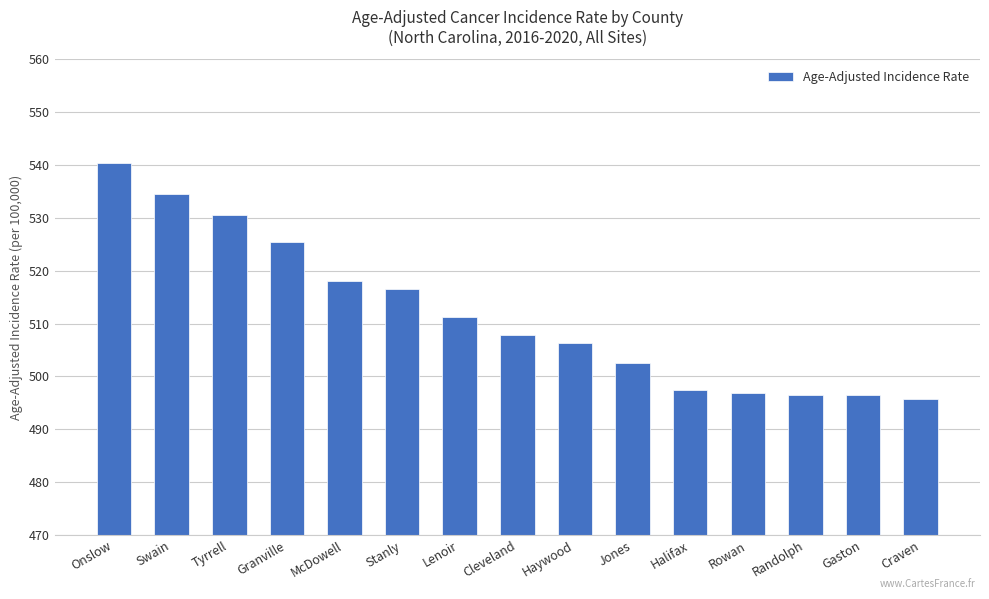

What is the greatest value displayed?

540.4